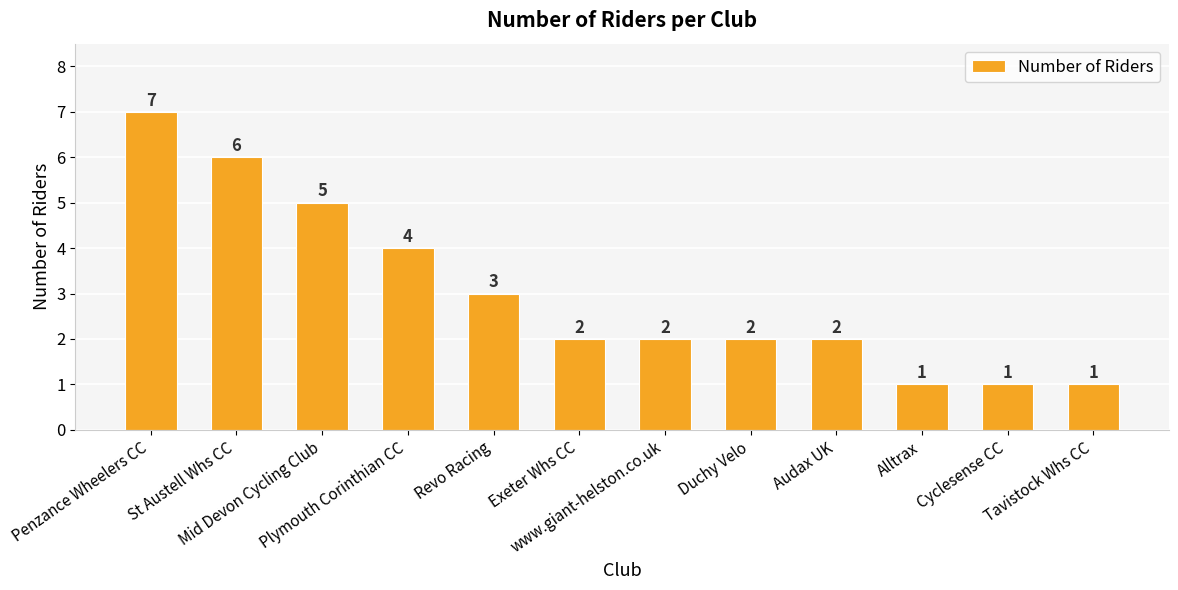

What is the value of the 7th bar from the left?

2